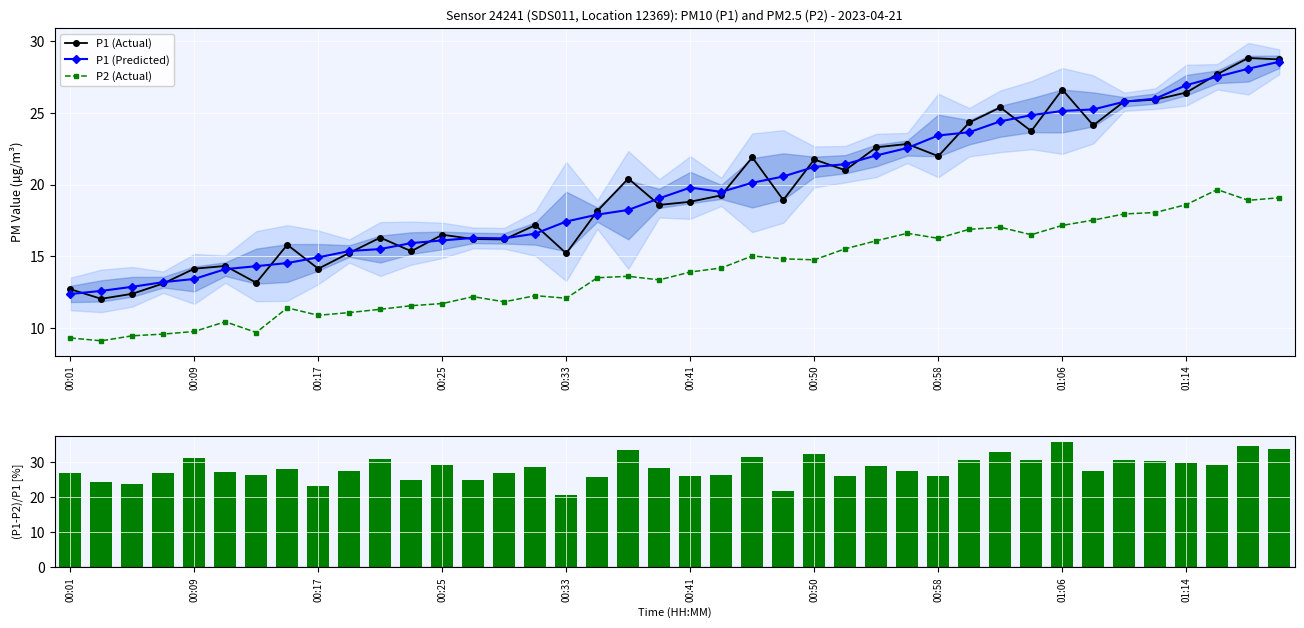

Where does the P1 (Actual) series first go above 18?

17